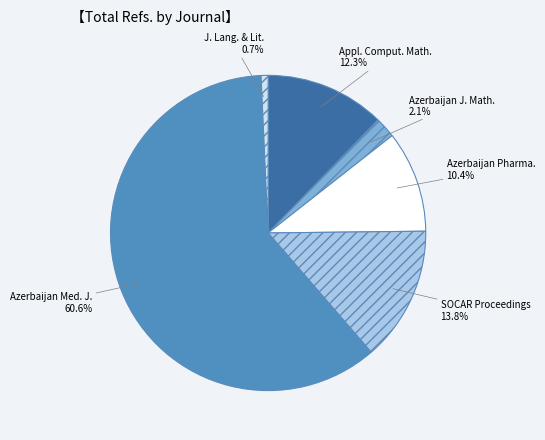

Rank the categories by value from highest to lowest.

Azerbaijan Med. J., SOCAR Proceedings, Appl. Comput. Math., Azerbaijan Pharma., Azerbaijan J. Math., J. Lang. & Lit.